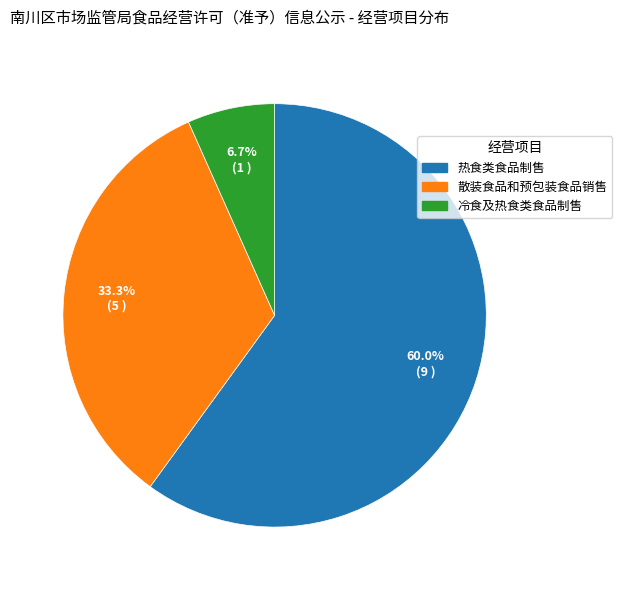

The 散装食品和预包装食品销售 slice represents 33% of the pie. True or false?

True